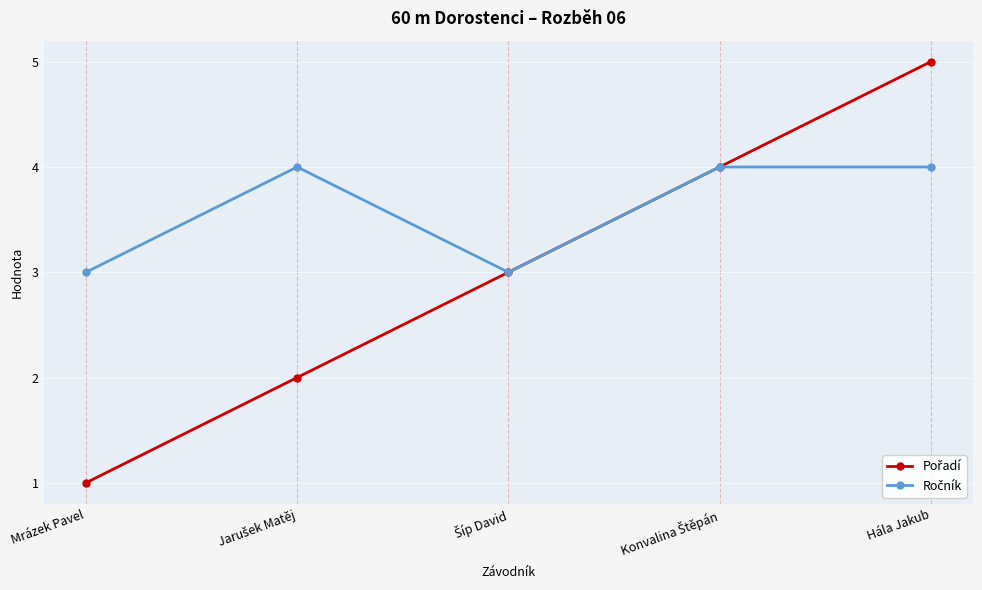

Which label corresponds to the largest value in the chart?

Hála Jakub